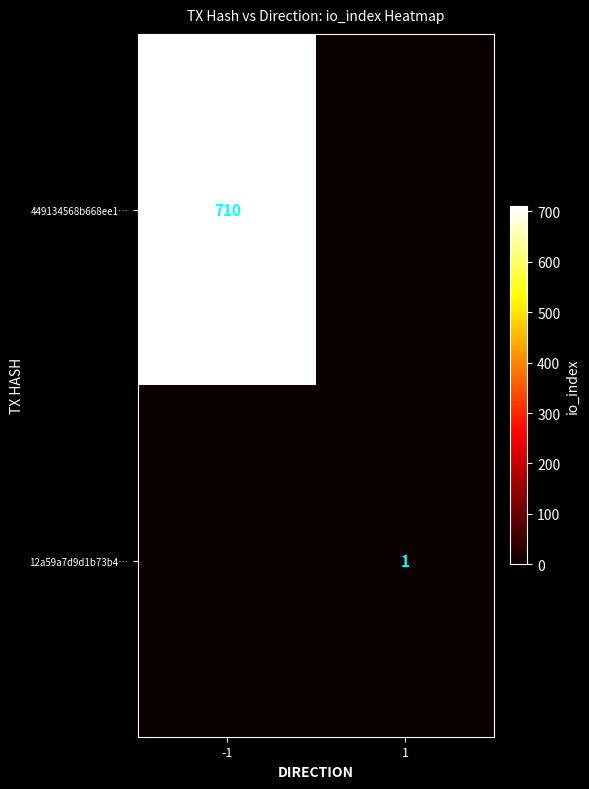

Is the value of 449134568b668ee1… at -1 greater than the value of 12a59a7d9d1b73b4… at 1?

Yes